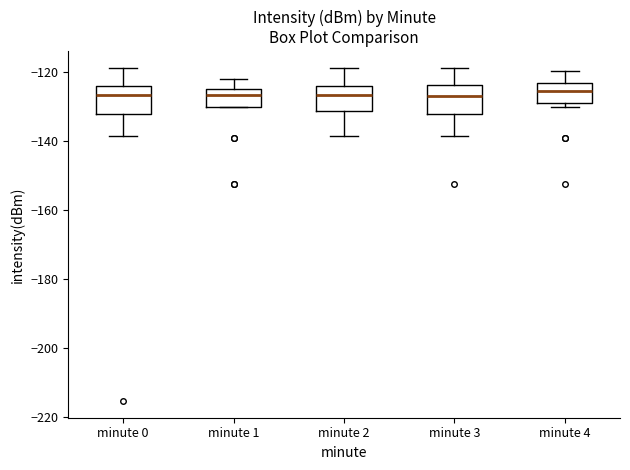

Where does the median line of the box for minute 1 sit on the y-axis? The values are not printed on the chart, so give them approximately, as read against the axis.

-126